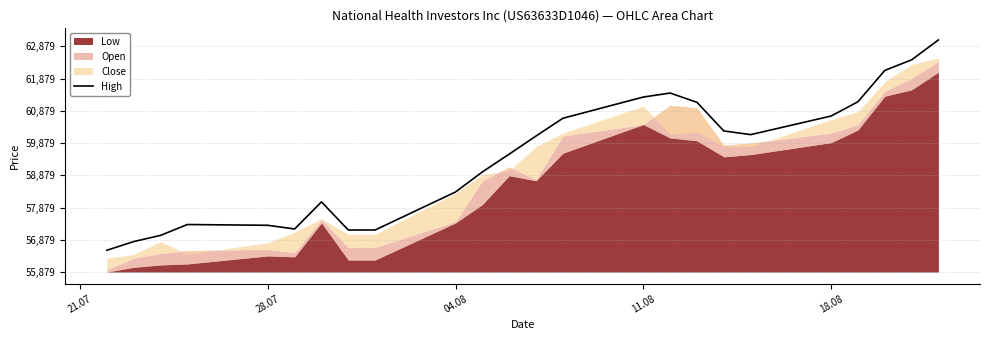

How many lines are shown in the chart?

1